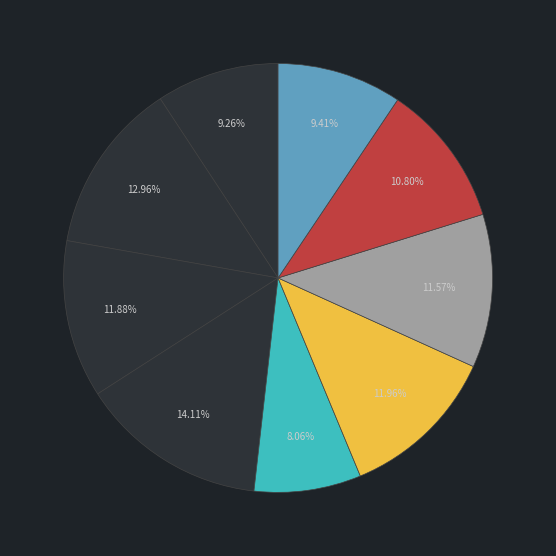

Is there any slice that represents more than half of the pie?

No